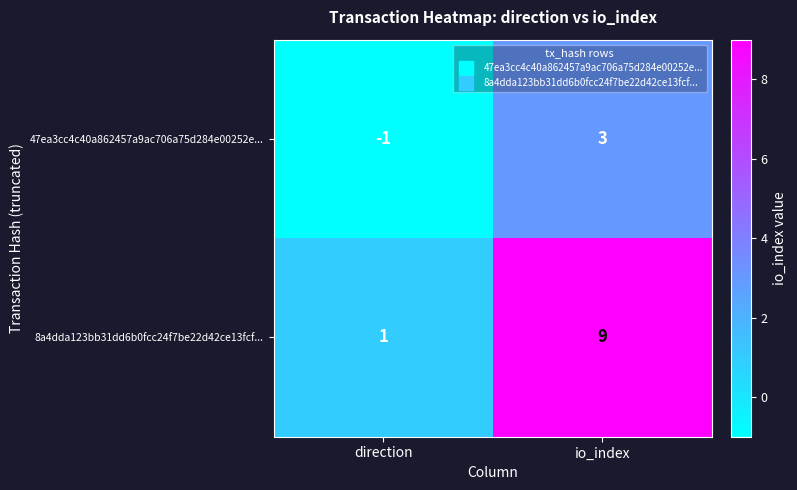

What is the difference between the highest and lowest values at direction?

2